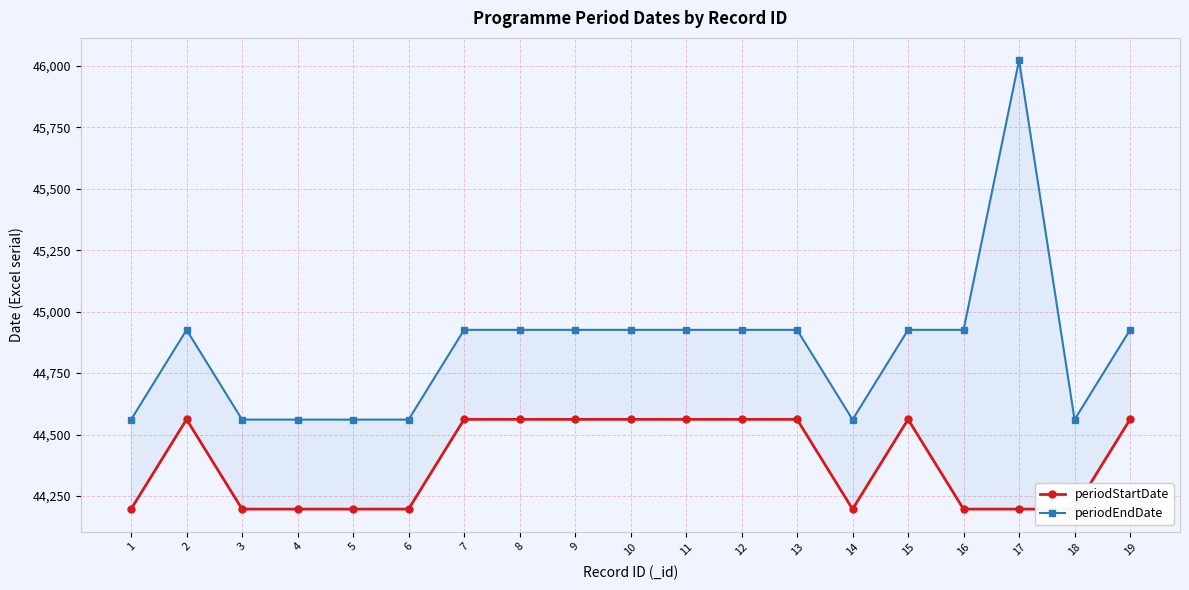

Does the chart have visible grid lines?

Yes